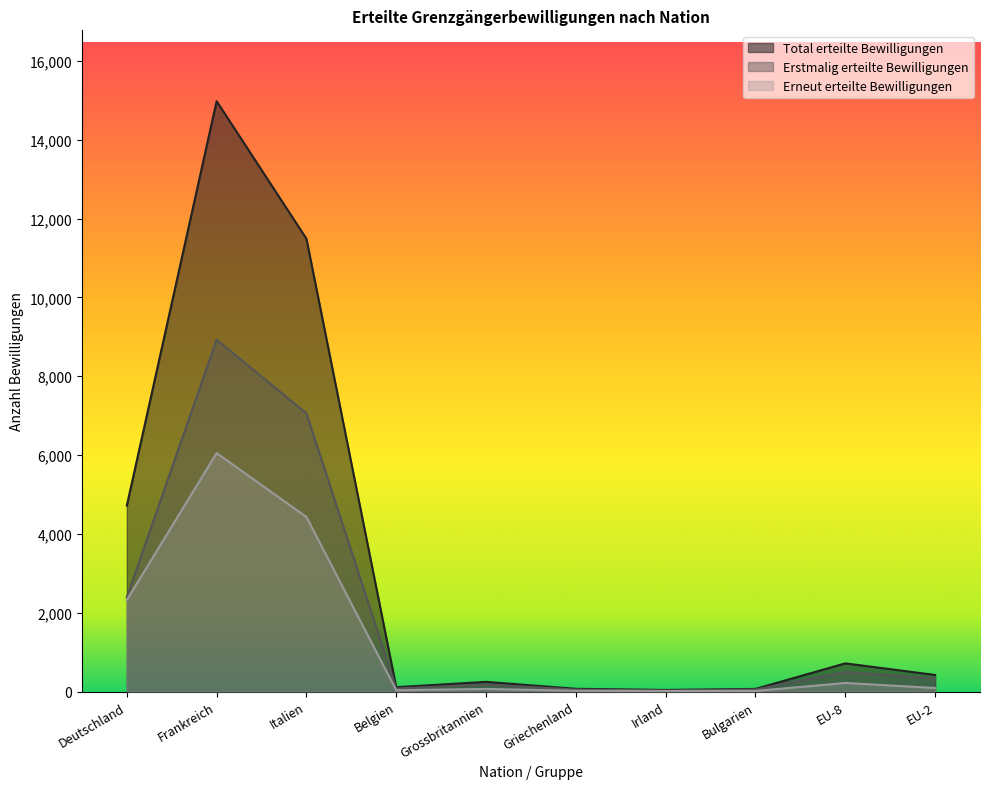

Is it true that Erstmalig erteilte Bewilligungen equals 331 at EU-2?

True